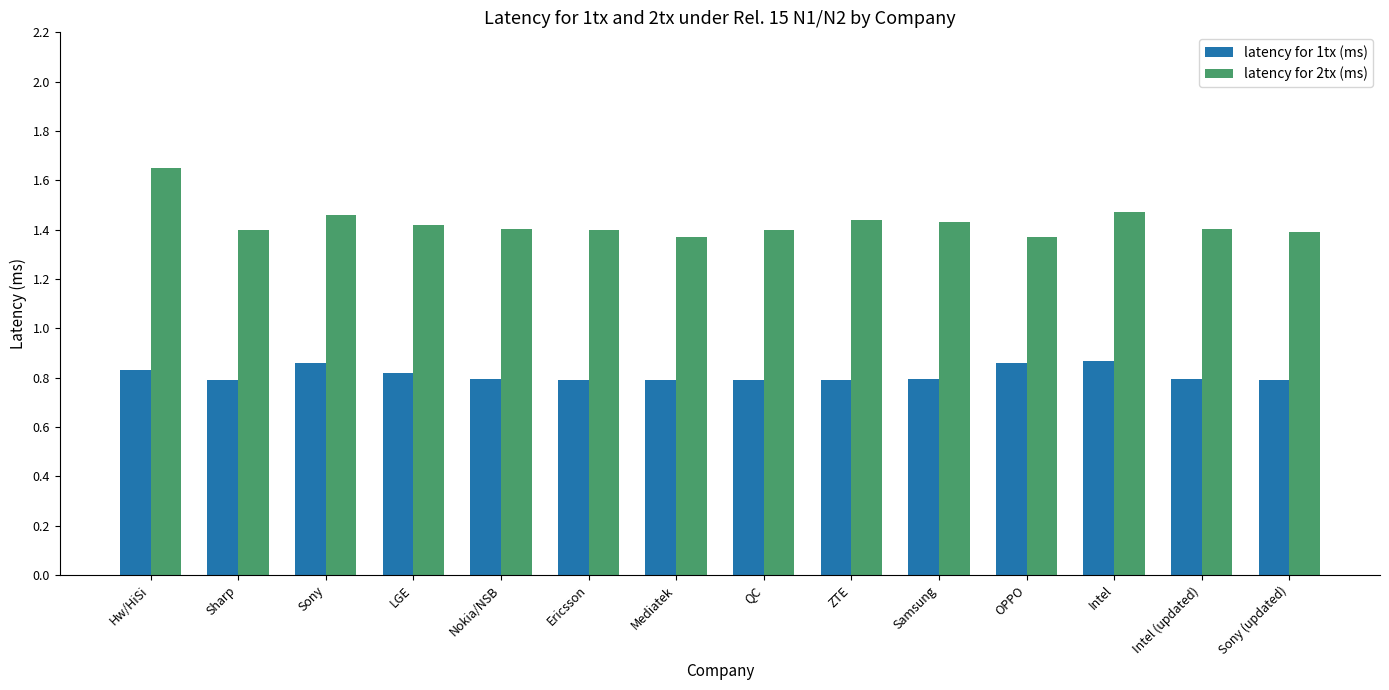

Is the value of latency for 2tx (ms) at Sony (updated) greater than the value of latency for 1tx (ms) at Mediatek?

Yes